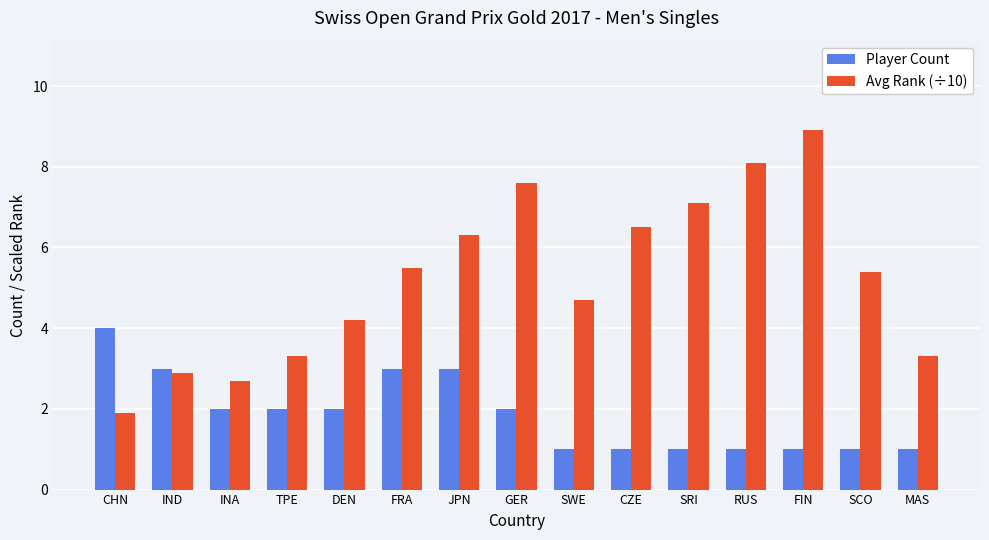

At how many categories does at least one series exceed 6?

6